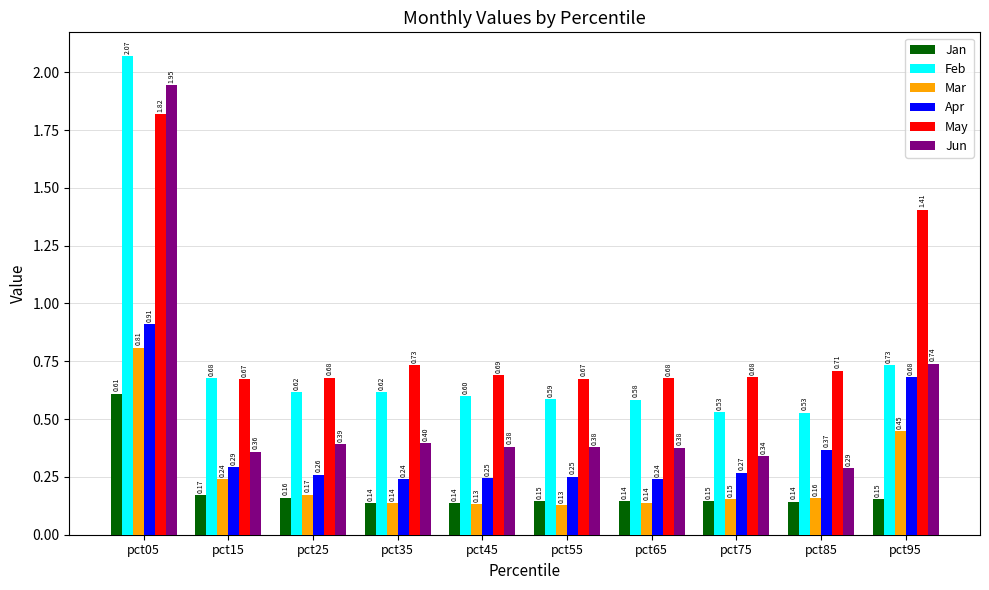

List the series in order of their peak value, lowest first.

Jan, Mar, Apr, May, Jun, Feb